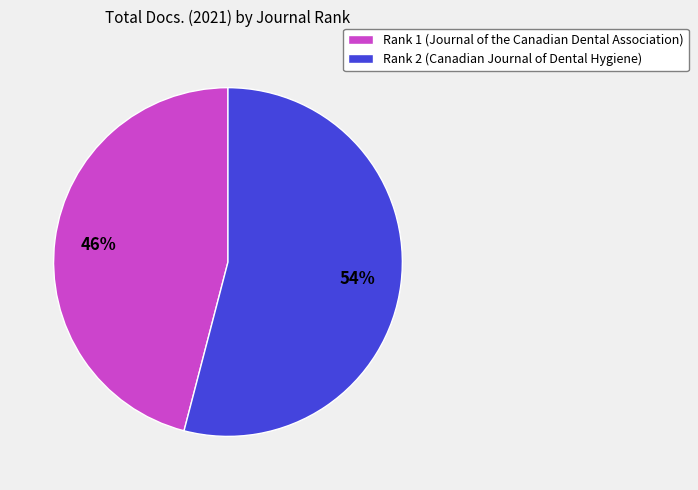

Which category accounts for the majority?

Rank 2 (Canadian Journal of Dental Hygiene)